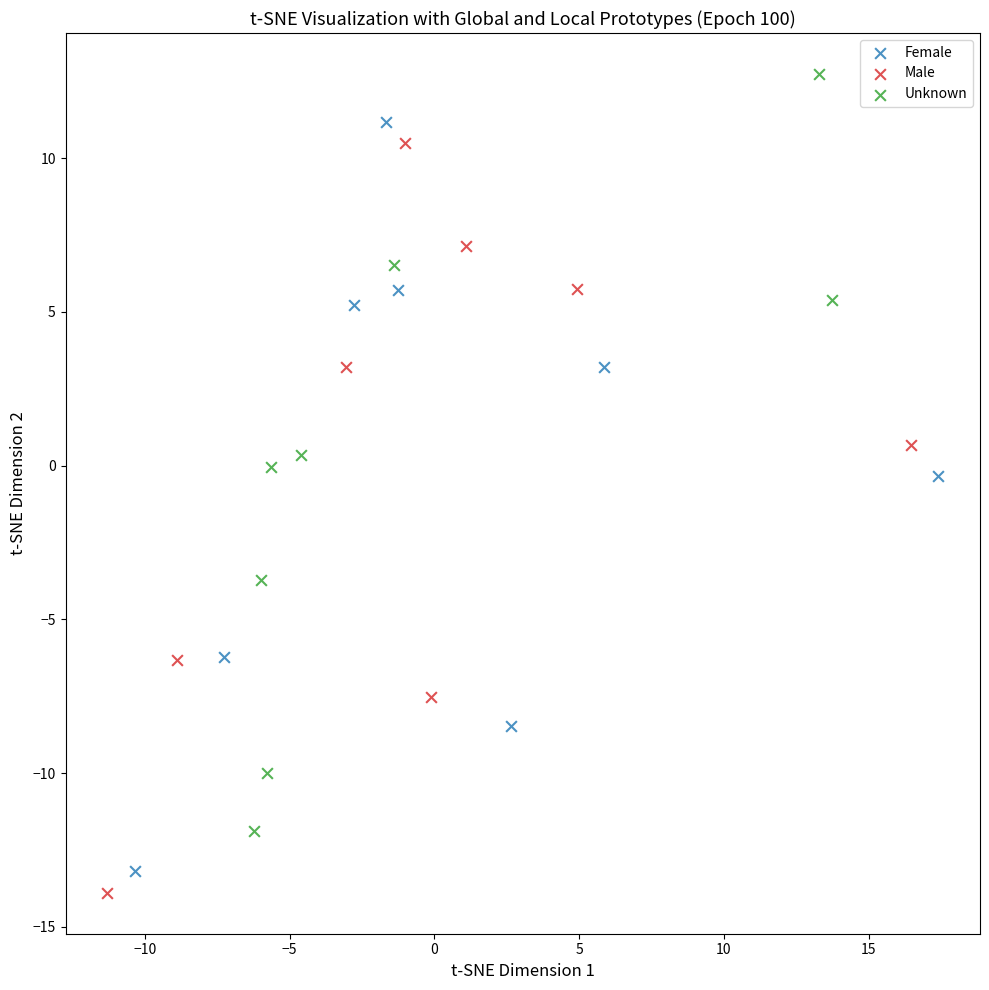

Which series reaches the minimum Y coordinate?

Male